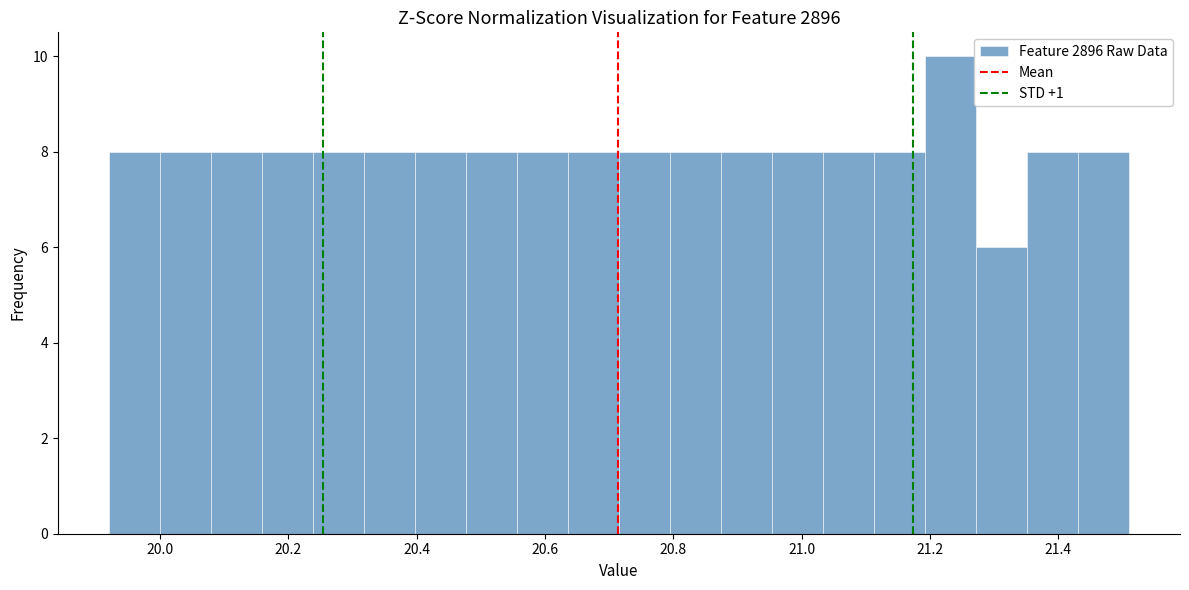

Around what value on the x-axis is the tallest bar? Give the approximate position of its centre, as read against the axis.

21.24